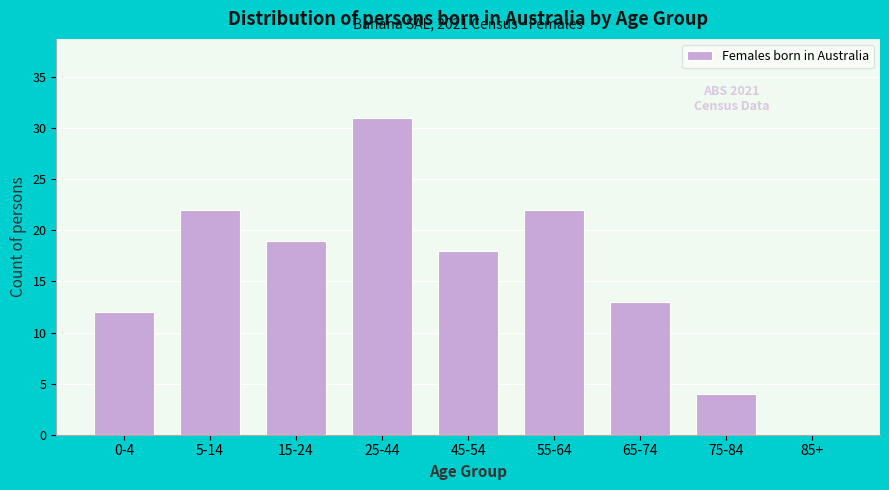

Reading left to right, list all the values displayed in this chart.

0-4=12	5-14=22	15-24=19	25-44=31	45-54=18	55-64=22	65-74=13	75-84=4	85+=0